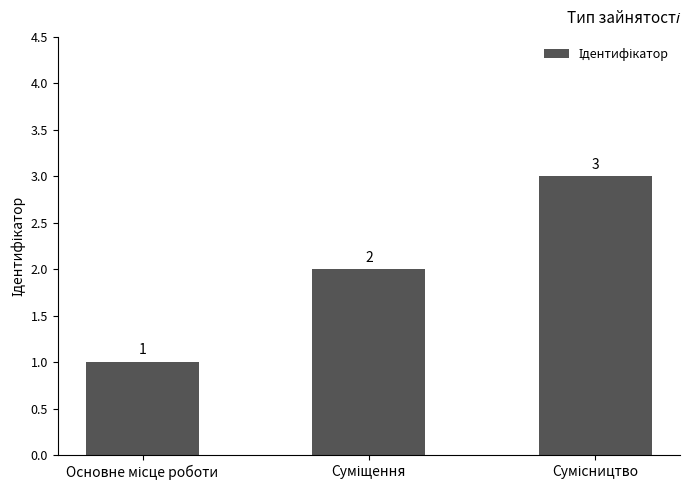

Count the values in the range 1 to 3.

3